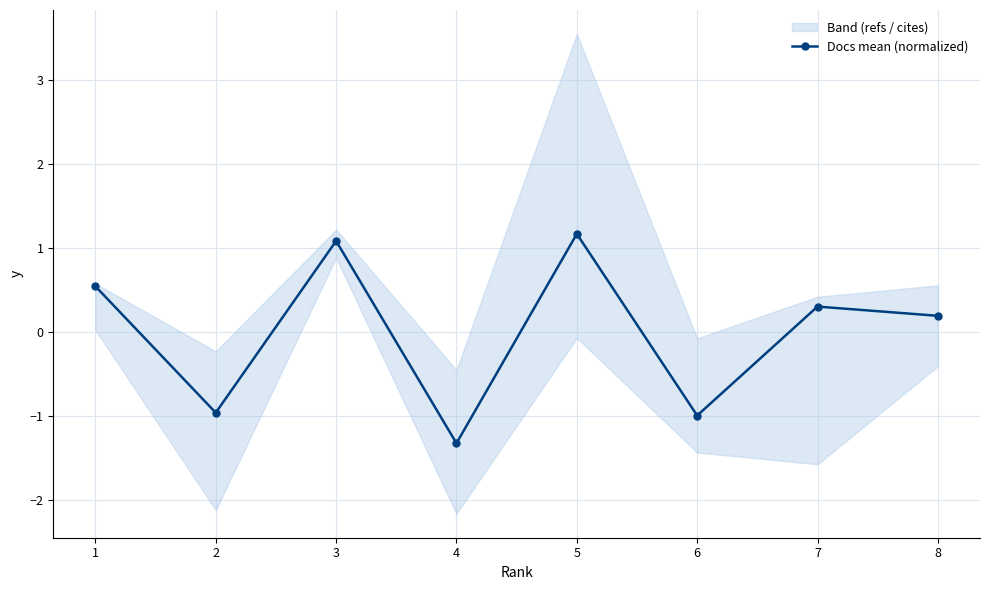

How many lines are shown in the chart?

1